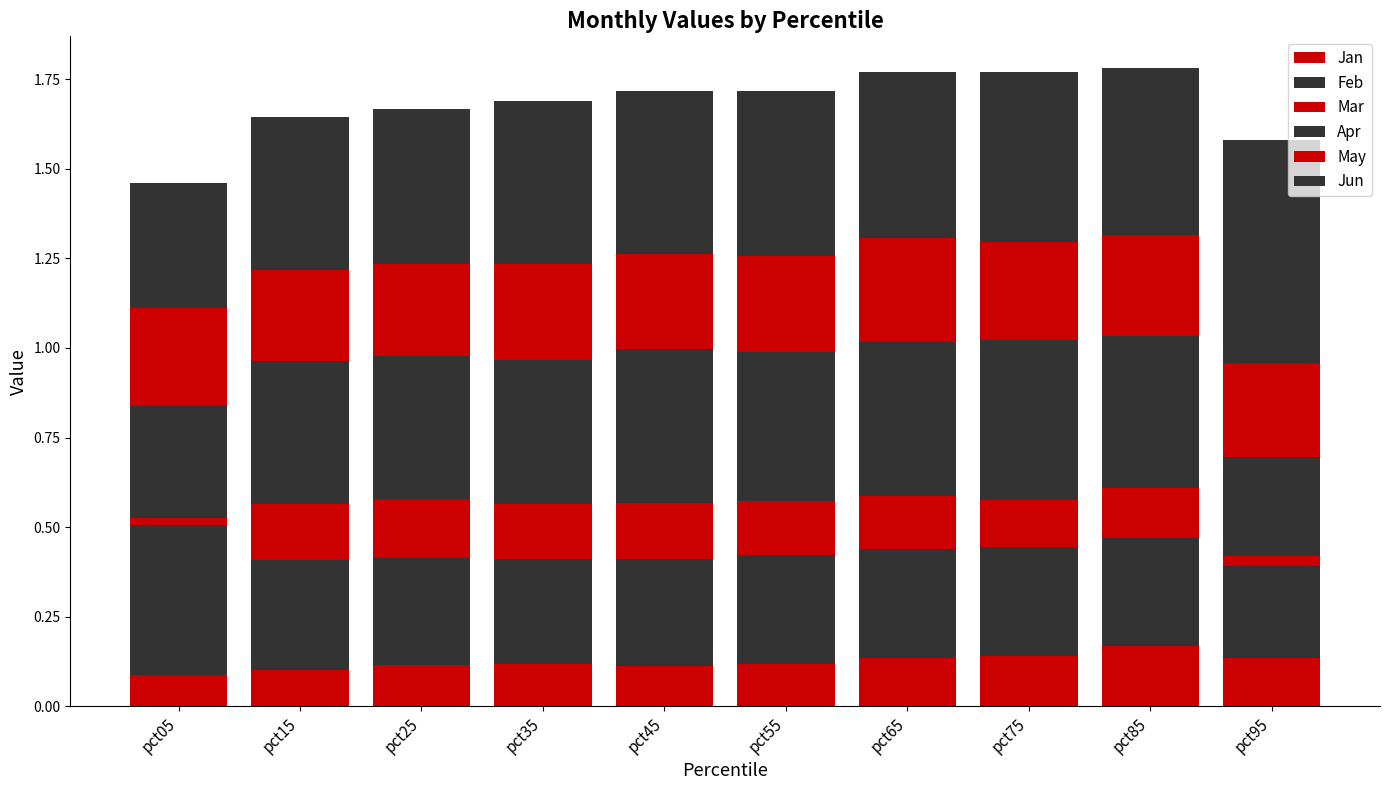

Are the bars horizontal?

No